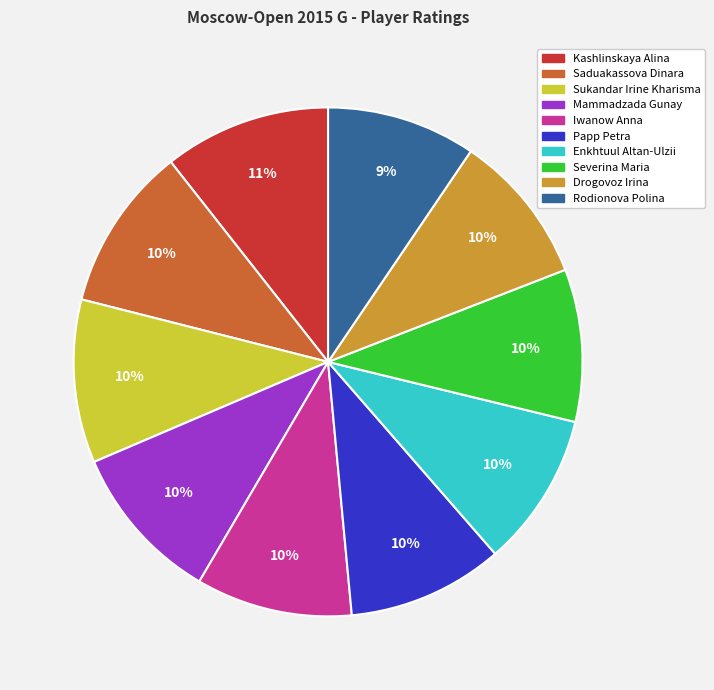

To the nearest percent, what percentage of the pie is Kashlinskaya Alina?

11%